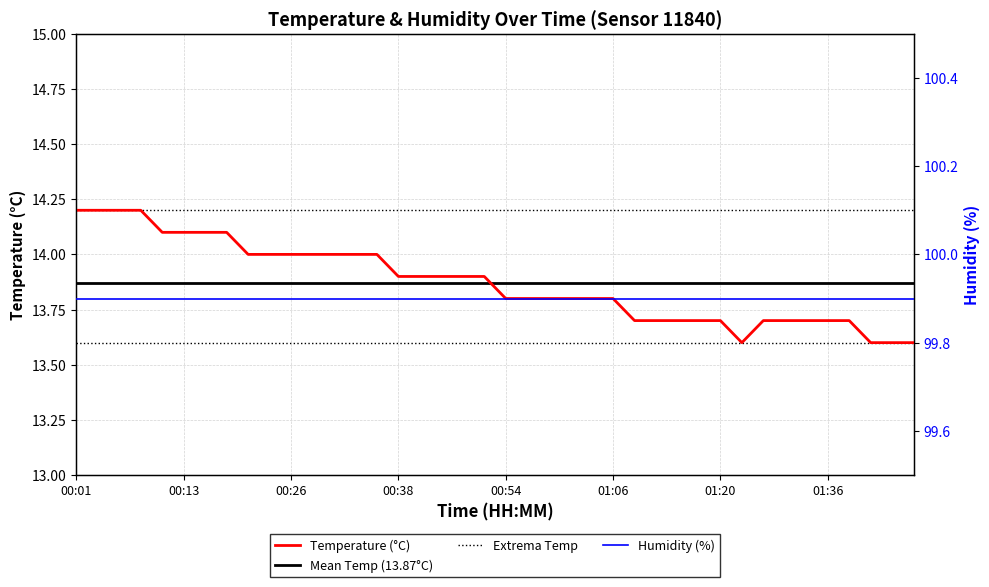

Reading left to right, extract all data points from this chart.

14.2	14.2	14.2	14.2	14.1	14.1	14.1	14.1	14.0	14.0	14.0	14.0	14.0	14.0	14.0	13.9	13.9	13.9	13.9	13.9	13.8	13.8	13.8	13.8	13.8	13.8	13.7	13.7	13.7	13.7	13.7	13.6	13.7	13.7	13.7	13.7	13.7	13.6	13.6	13.6